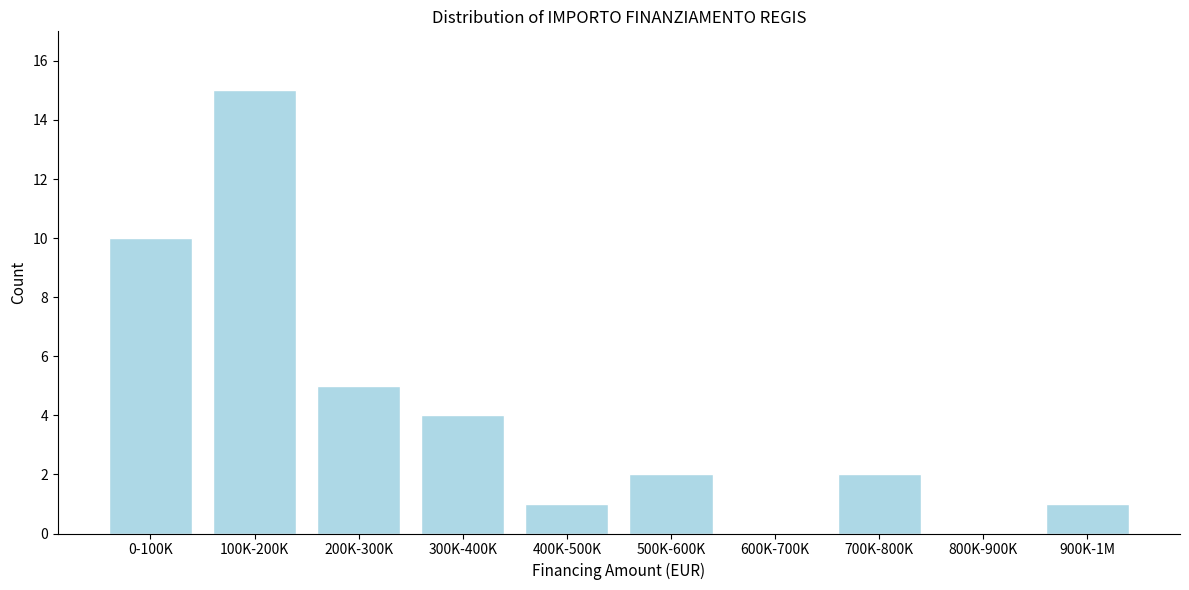

What is the change in value from 200K-300K to 700K-800K?

-3